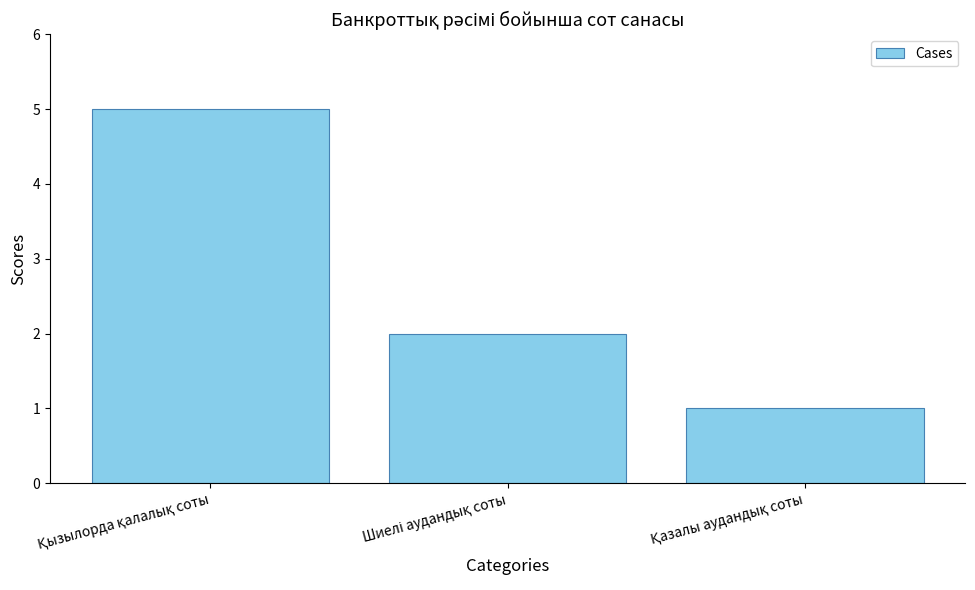

What is the value of the 3rd bar from the left?

1